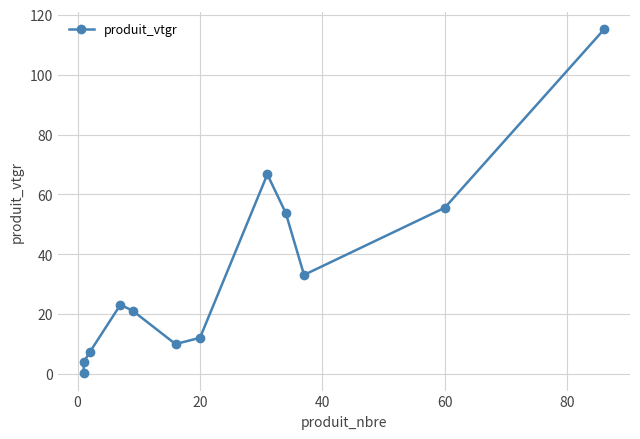

What is the difference between the maximum and minimum values?

114.8